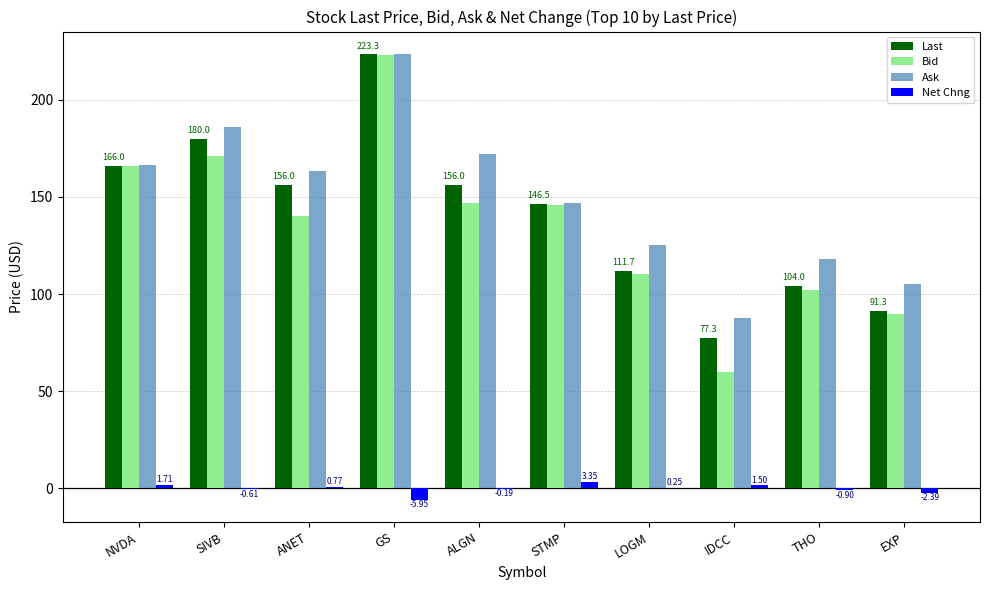

Which series changed the most between NVDA and ANET?

Bid